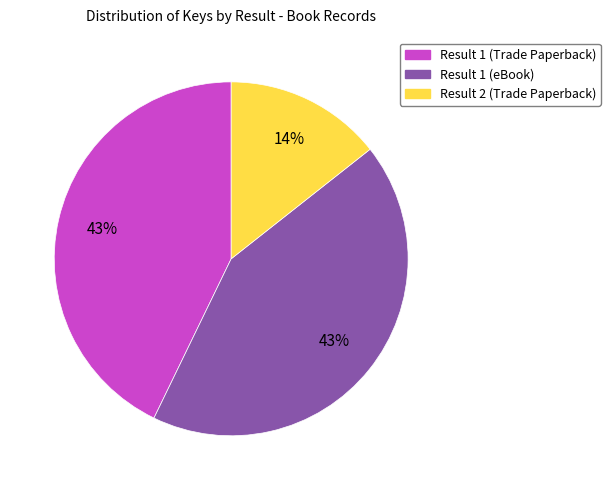

Does any single category account for the majority?

No